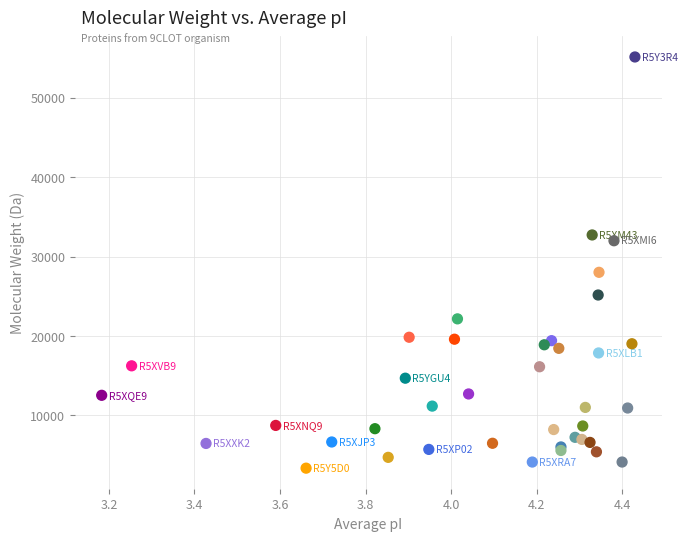

What Y value in the scatter plot is closest to 29238?

28011.5